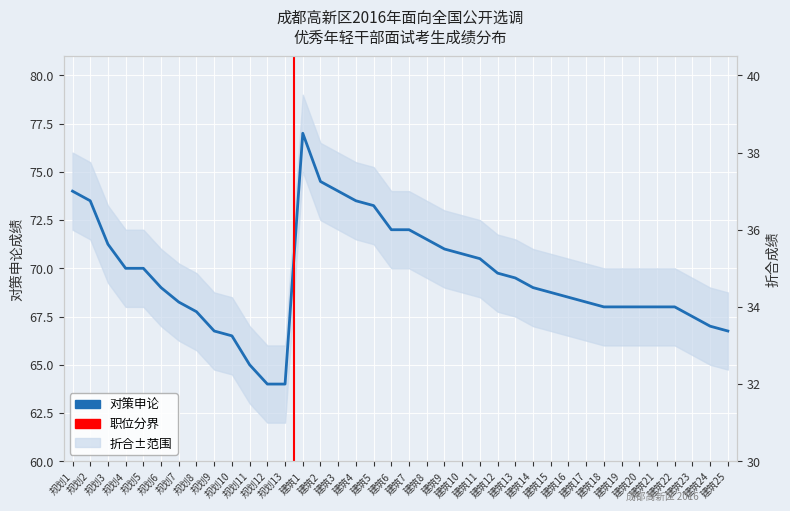

Reading left to right, list all the values displayed in this chart.

对策申论: 74.0	73.5	71.2	70.0	70.0	69.0	68.2	67.8	66.8	66.5	65.0	64.0	64.0	77.0	74.5	74.0	73.5	73.2	72.0	72.0	71.5	71.0	70.8	70.5	69.8	69.5	69.0	68.8	68.5	68.2	68.0	68.0	68.0	68.0	68.0	67.5	67.0	66.8
折合成绩: 37.0	36.8	35.6	35.0	35.0	34.5	34.1	33.9	33.4	33.2	32.5	32.0	32.0	38.5	37.2	37.0	36.8	36.6	36.0	36.0	35.8	35.5	35.4	35.2	34.9	34.8	34.5	34.4	34.2	34.1	34.0	34.0	34.0	34.0	34.0	33.8	33.5	33.4